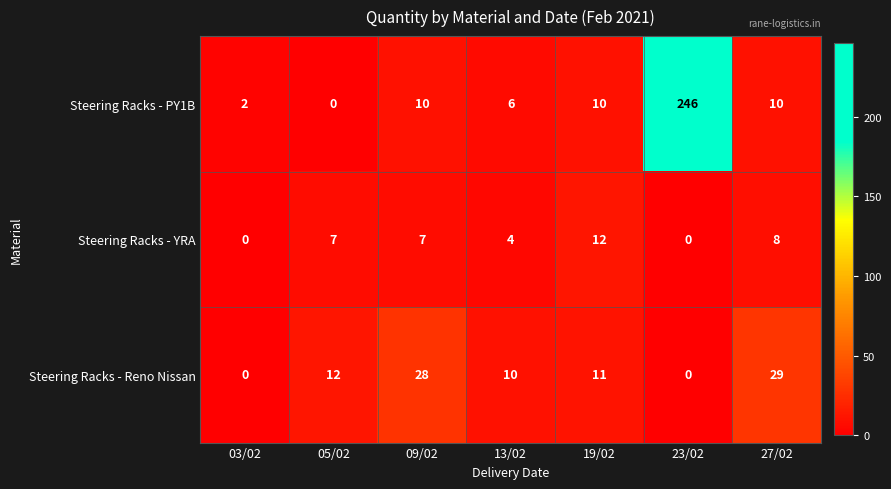

At which category is the sum across all series the highest?

23/02